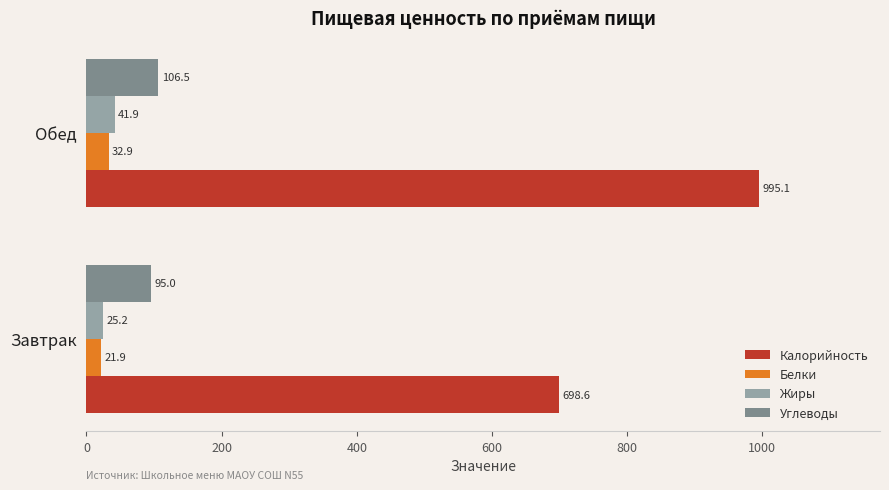

Which series has the largest total across all categories?

Калорийность